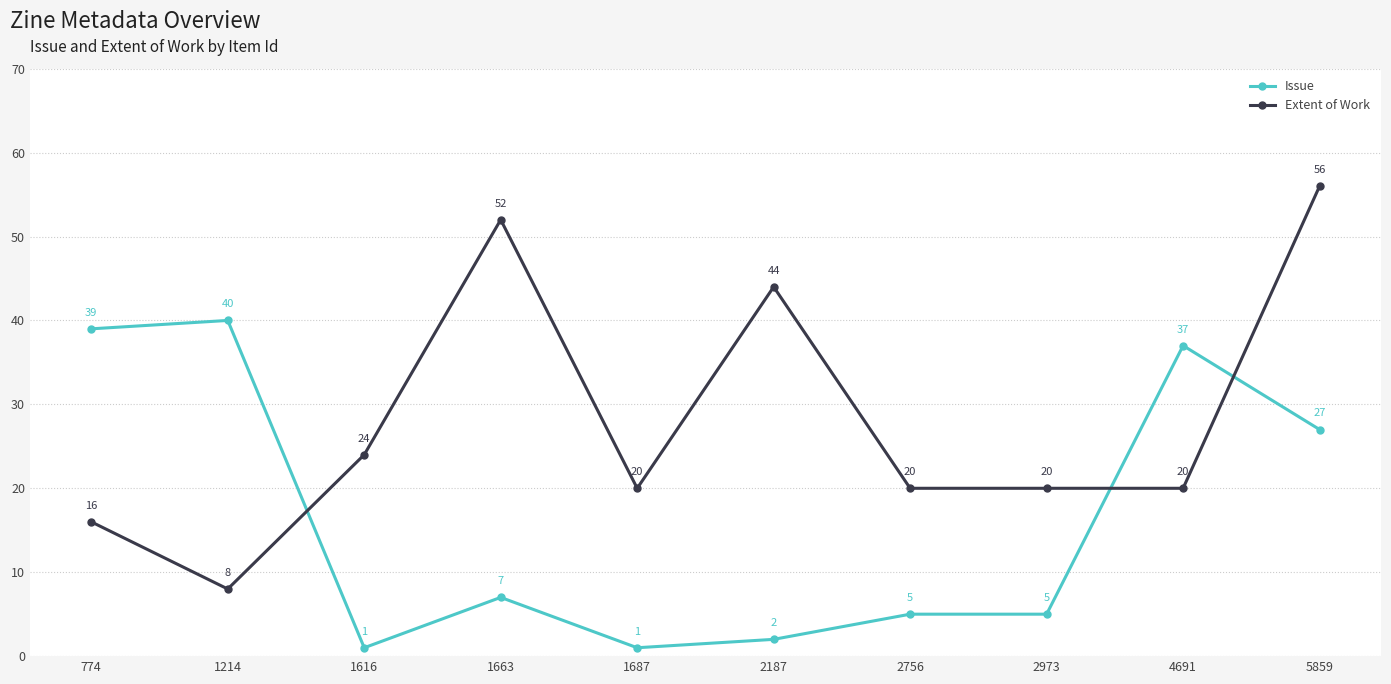

What are all the series names shown in the legend?

Issue, Extent of Work